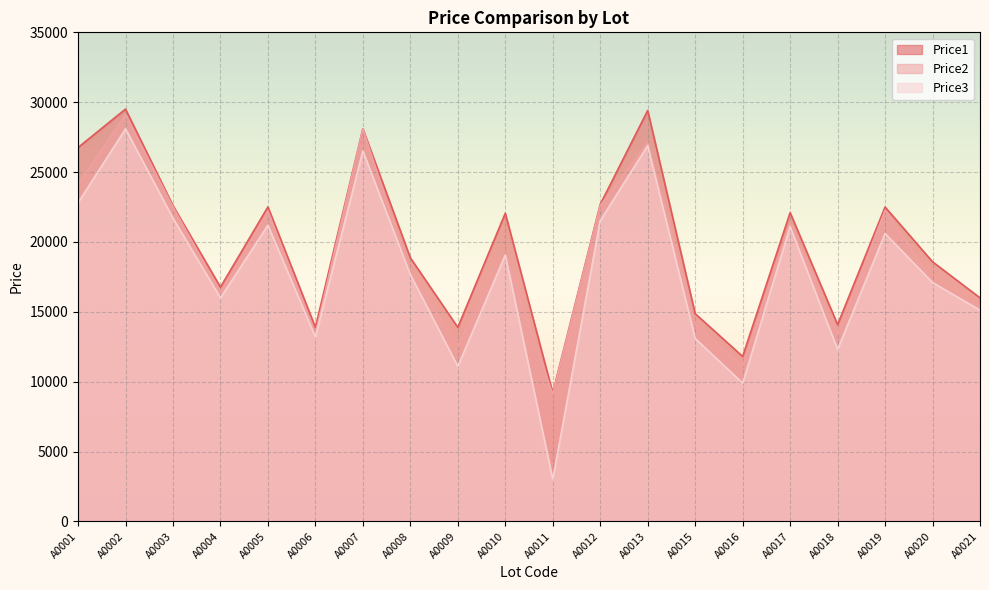

What is the minimum value for Price3?

3009